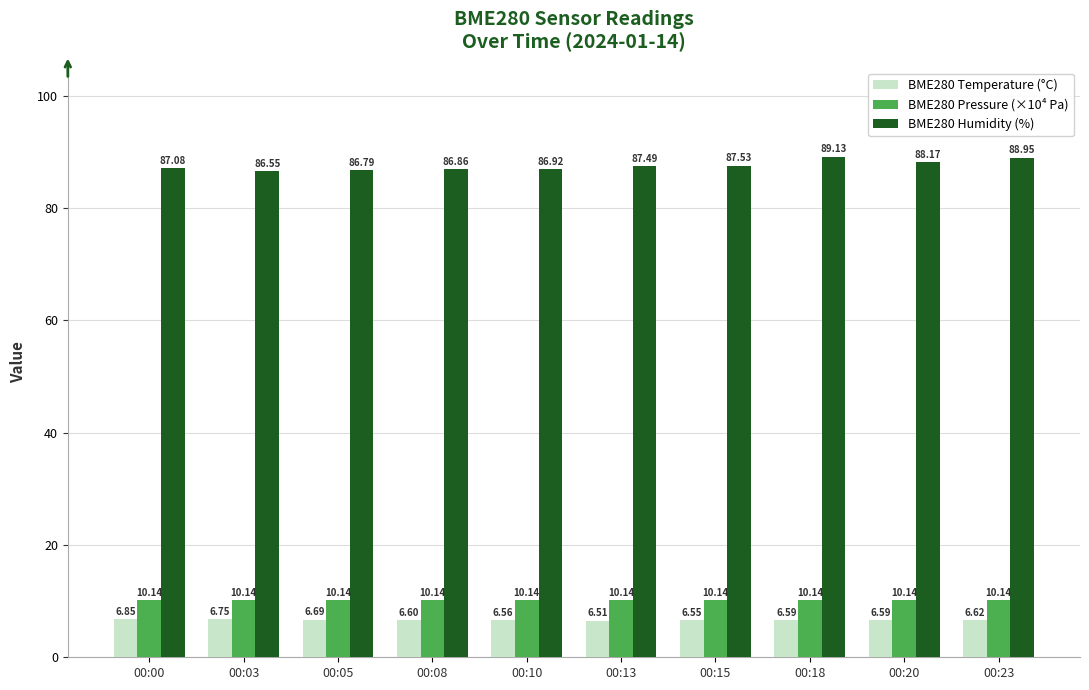

Which category has the highest value in the BME280 Temperature (°C) series?

00:00